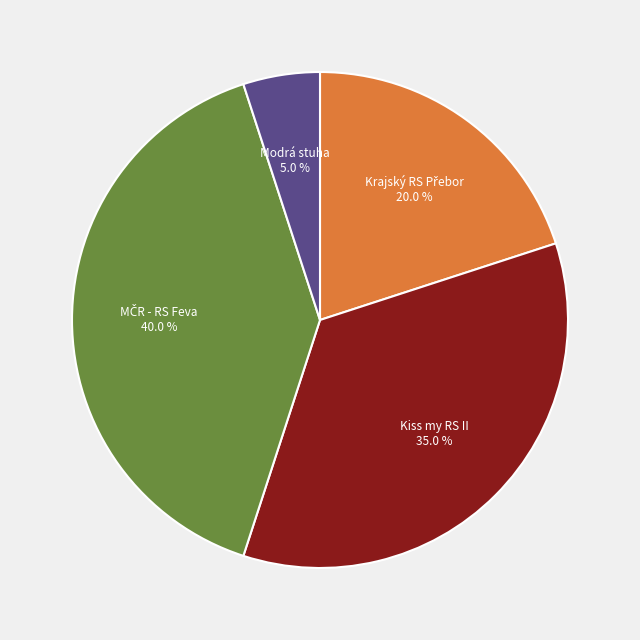

Is there any slice that represents more than half of the pie?

No